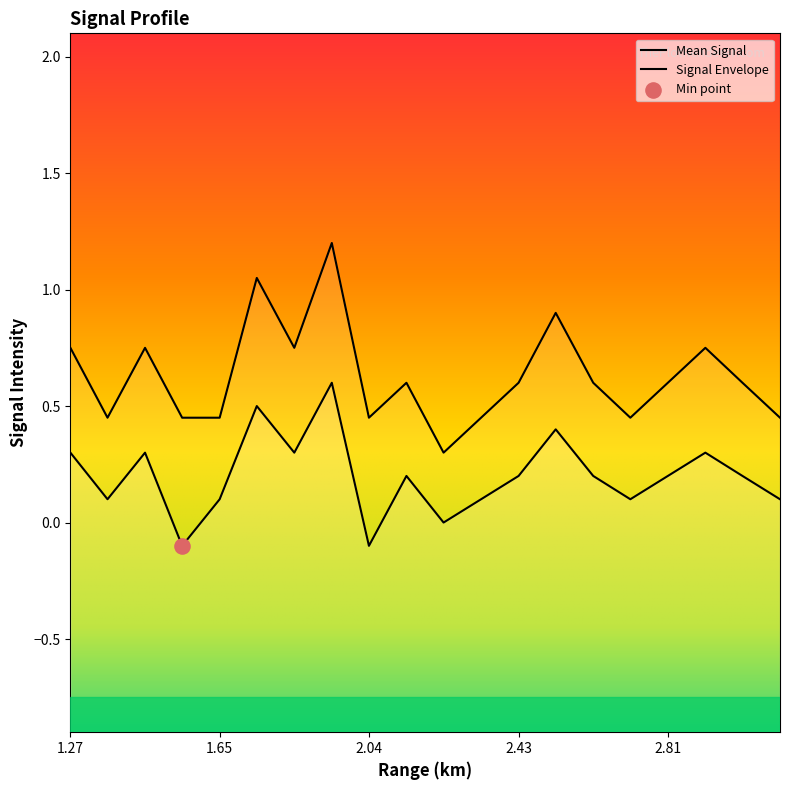

What is the change in value from 1.267 to 2.619?

-0.1